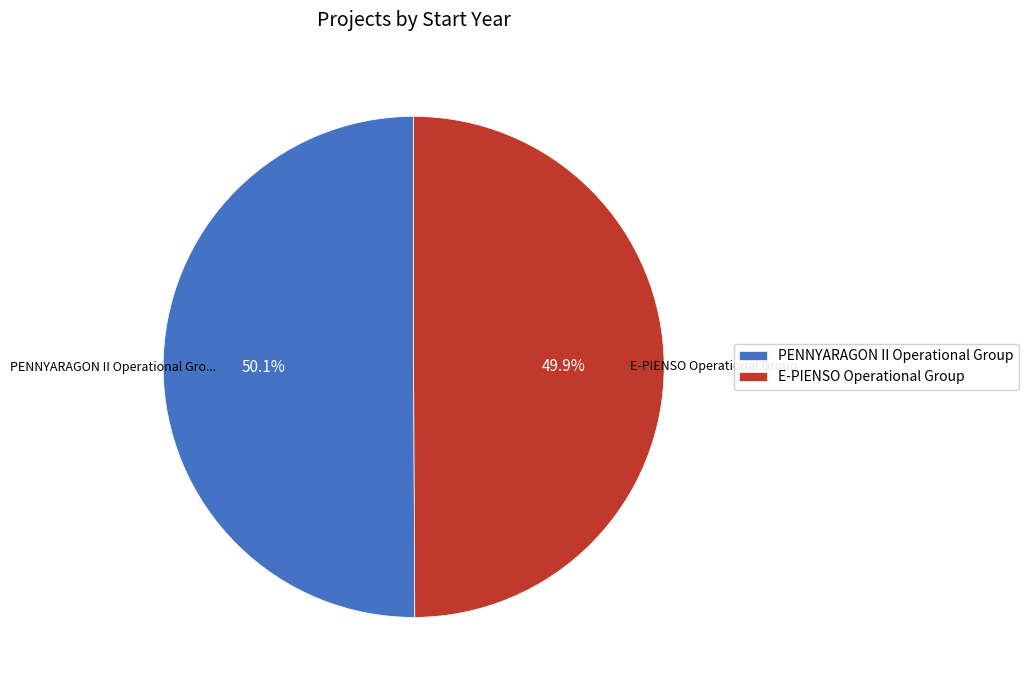

Is the sum of E-PIENSO Operational Group and PENNYARAGON II Operational Group greater than half?

Yes